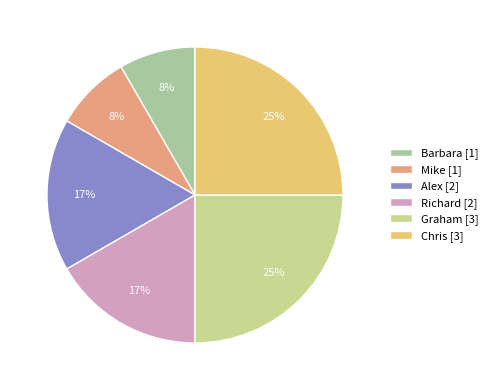

Which has a higher value, Richard or Chris?

Chris